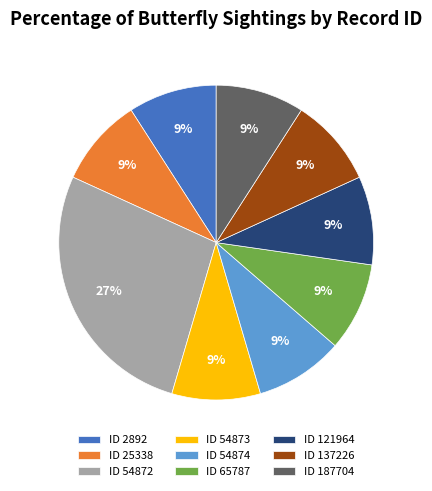

To the nearest percent, what is the difference between the largest and smallest slice percentages?

18%